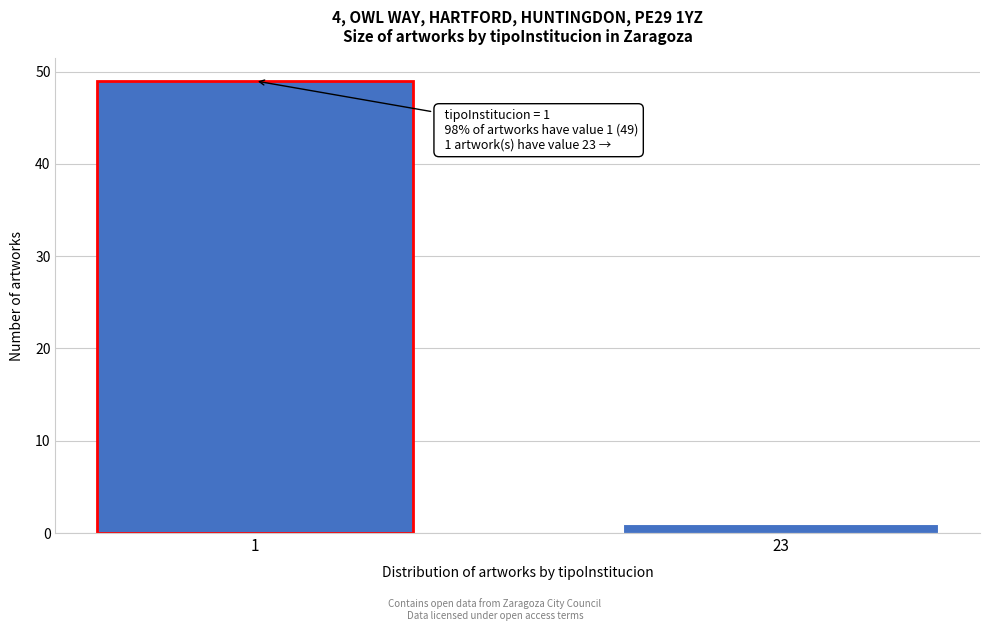

Reading left to right, extract all data points from this chart.

49	1